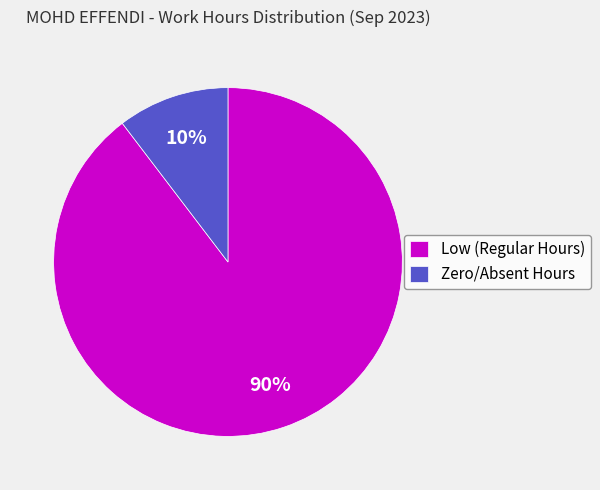

Rank the categories by value from lowest to highest.

Zero/Absent Hours, Low (Regular Hours)